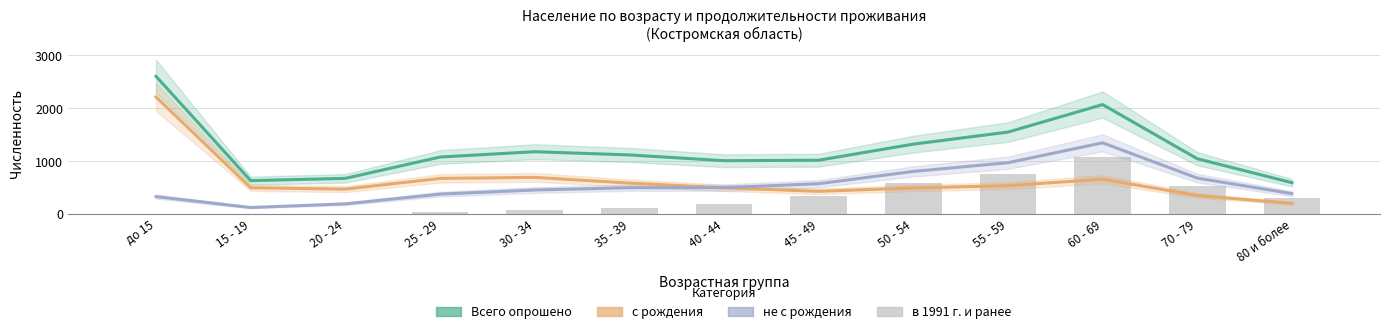

Is it true that Всего опрошено equals 669 at 70 - 79?

False